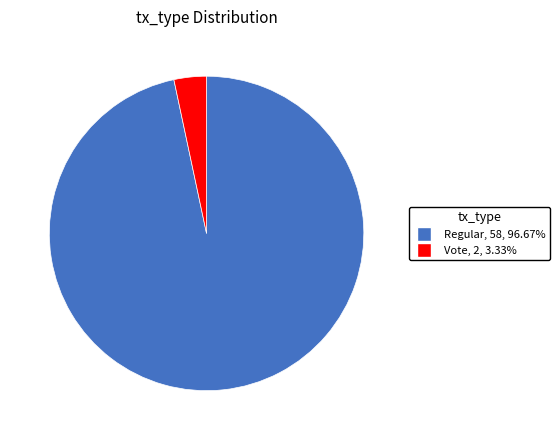

Count the number of slices in the pie.

2